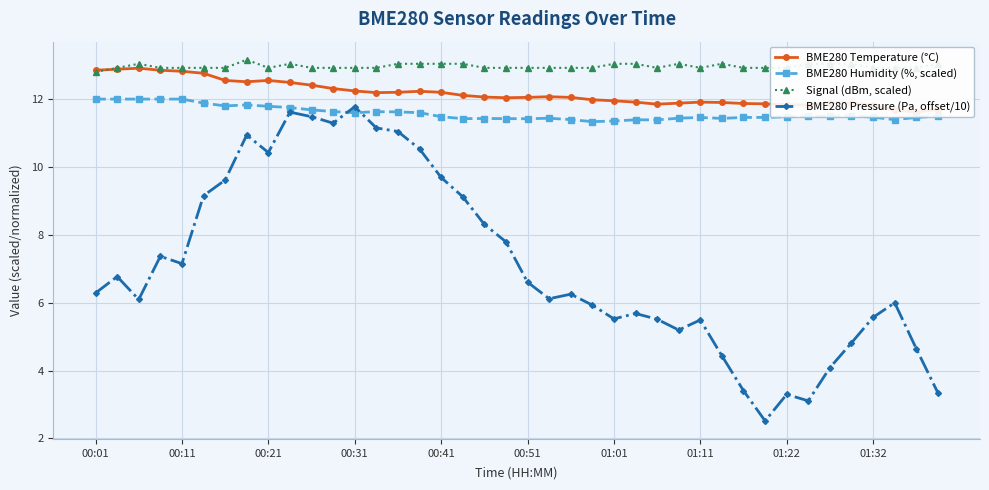

Rank the series at 19 from lowest to highest value.

BME280 Pressure (Pa, offset/10), BME280 Humidity (%, scaled), BME280 Temperature (°C), Signal (dBm, scaled)